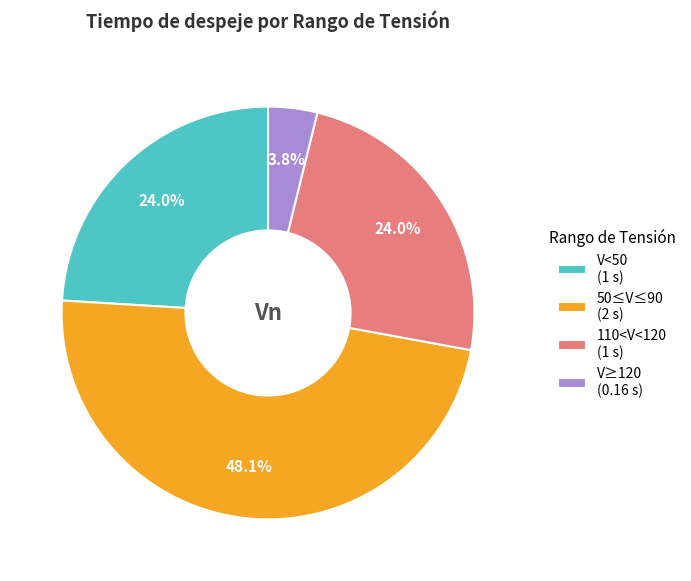

How many slices are in this pie chart?

4